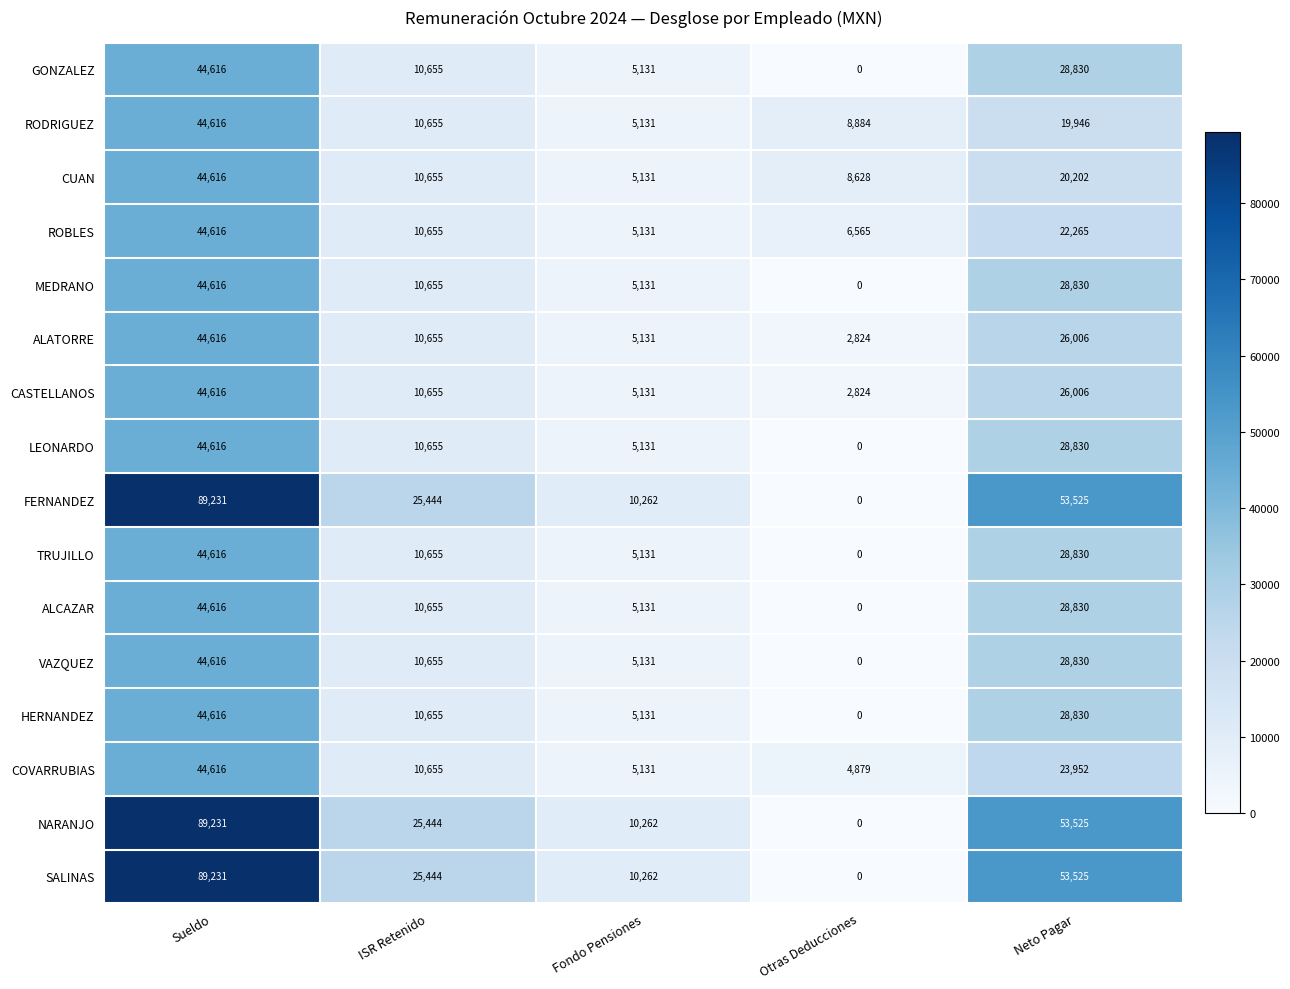

At which label does HERNANDEZ first exceed 10655?

Sueldo